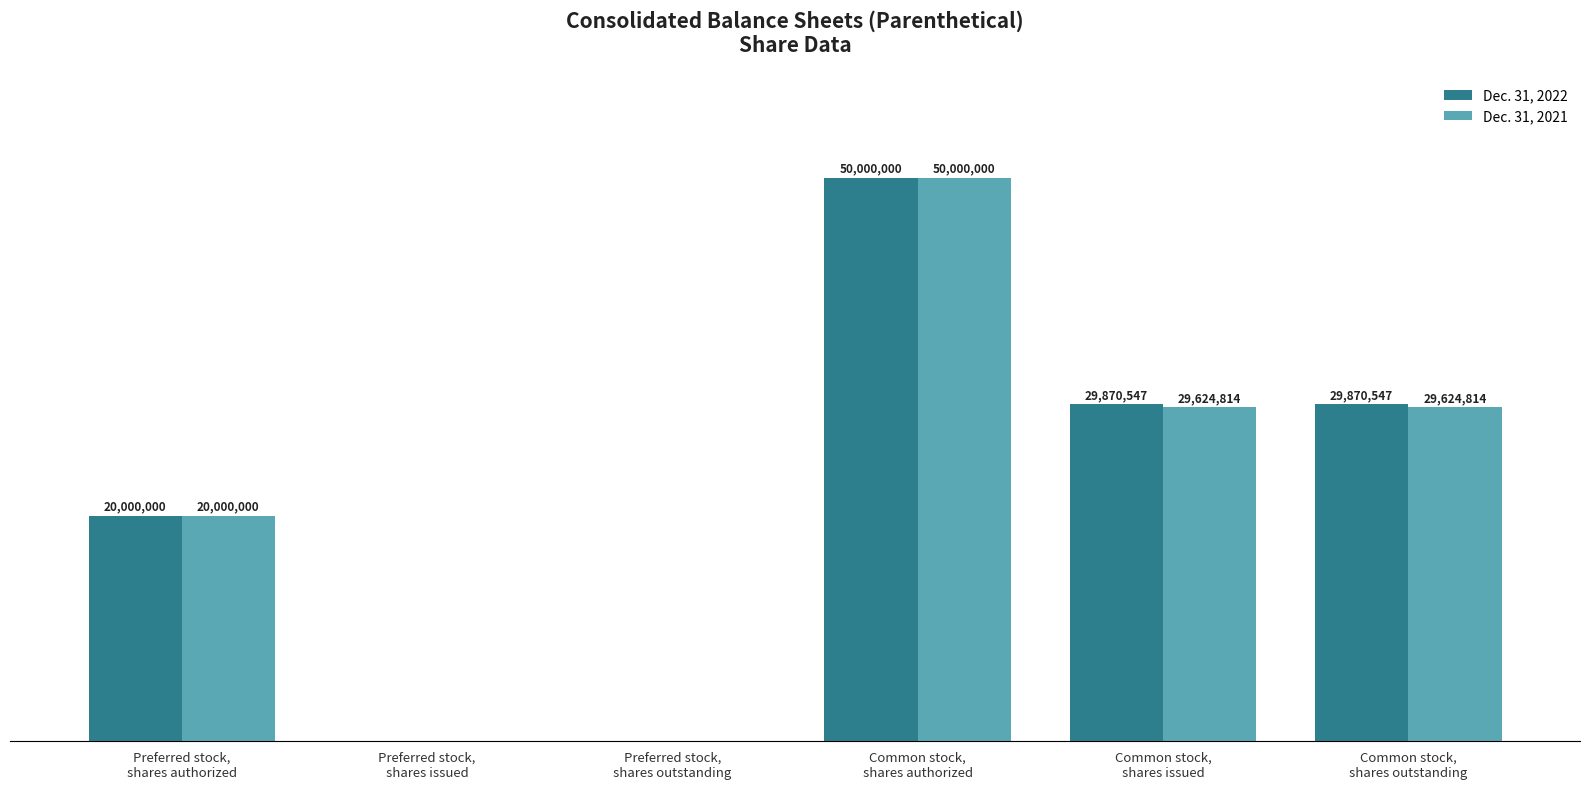

Are the bars horizontal?

No